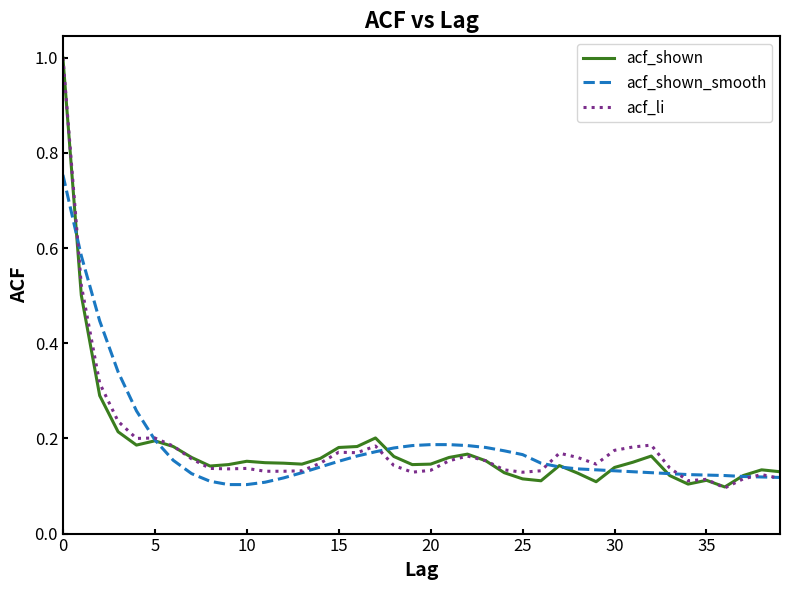

Which series has the widest spread of values?

acf_li